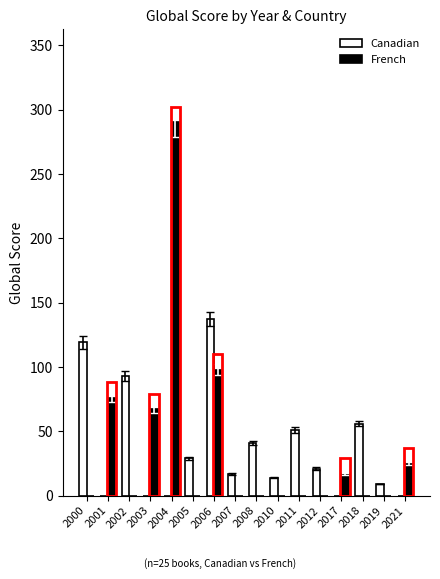

What is the total value across all series at 2008?

41